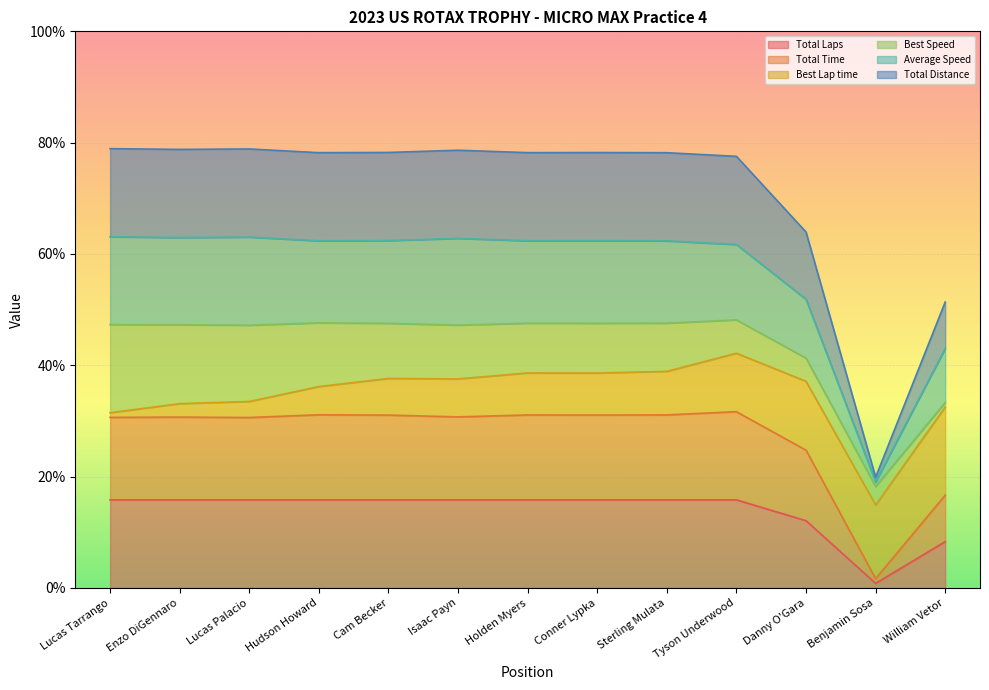

What is the value of the Total Distance point at the 3rd from the left?

78.9